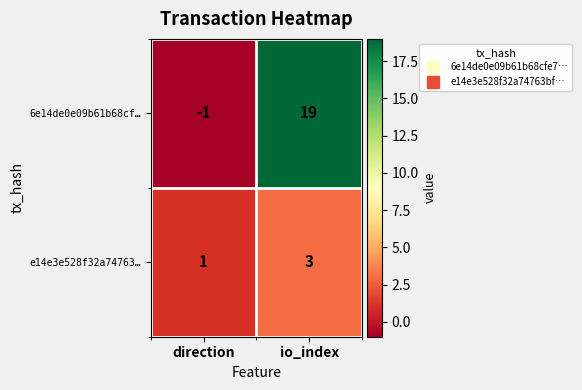

Reading right to left, list all the values displayed in this chart.

6e14de0e09b61b68cf…: 19	-1
e14e3e528f32a74763…: 3	1